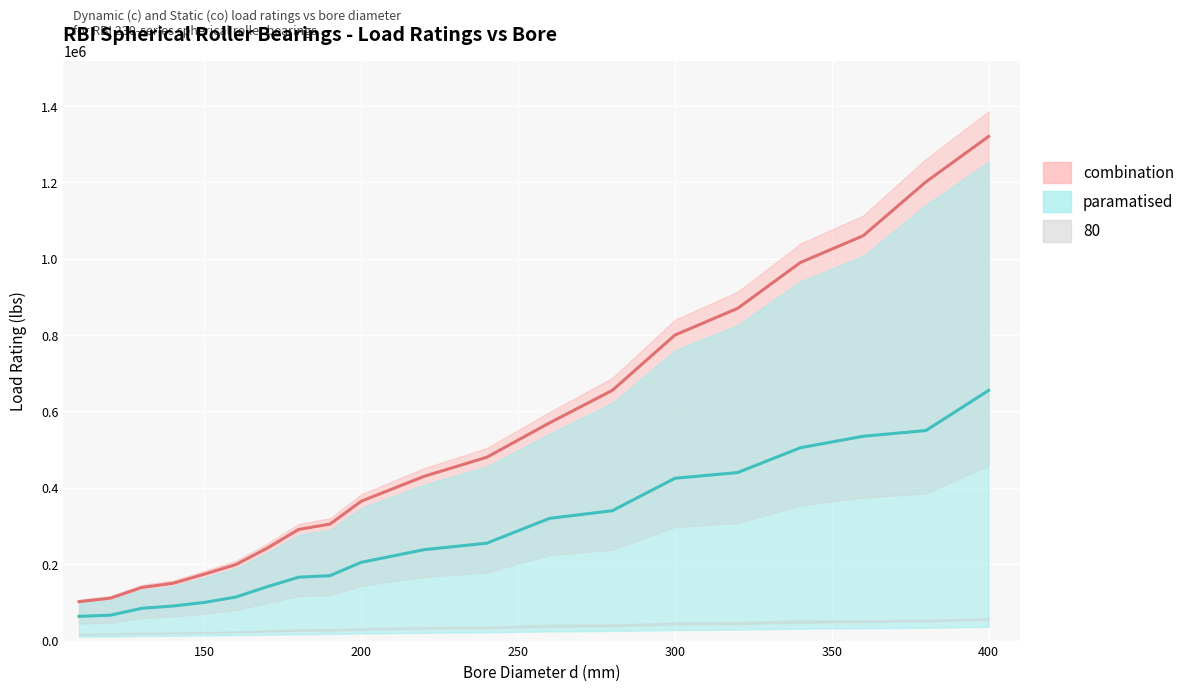

What is the approximate value of Static co at 160, to the nearest 10?

199000